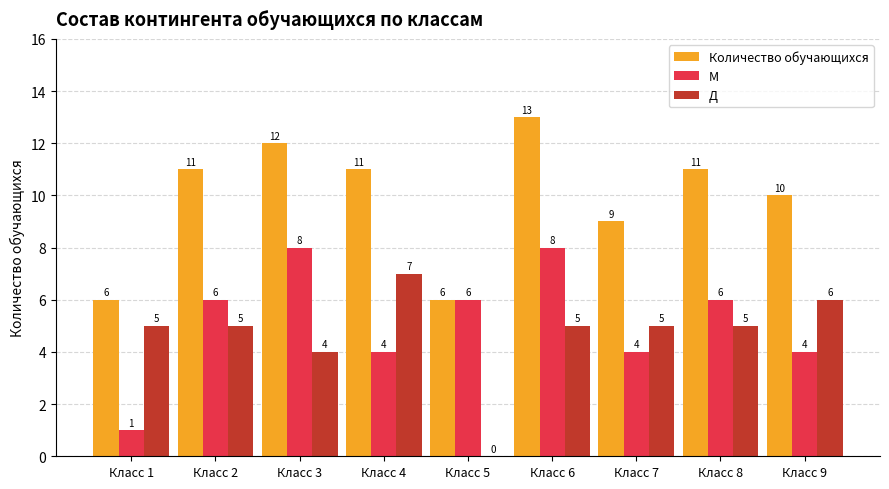

How many groups of bars are there?

9